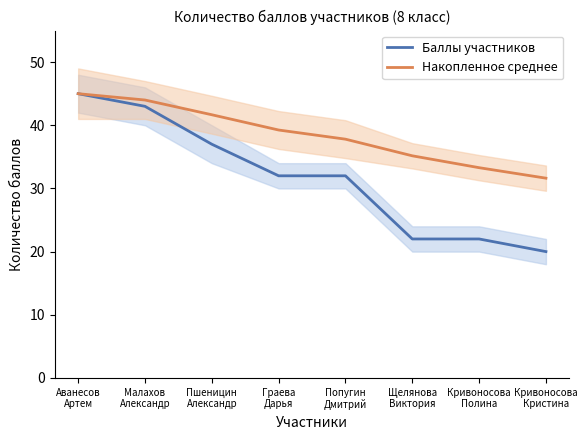

What value does the Накопленное среднее series have at Малахов
Александр?

44.0